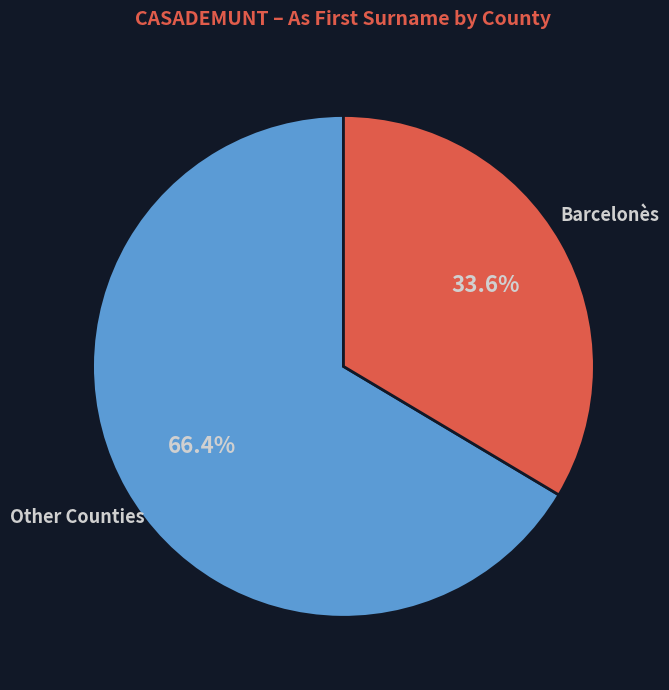

Is there any slice that represents more than half of the pie?

Yes